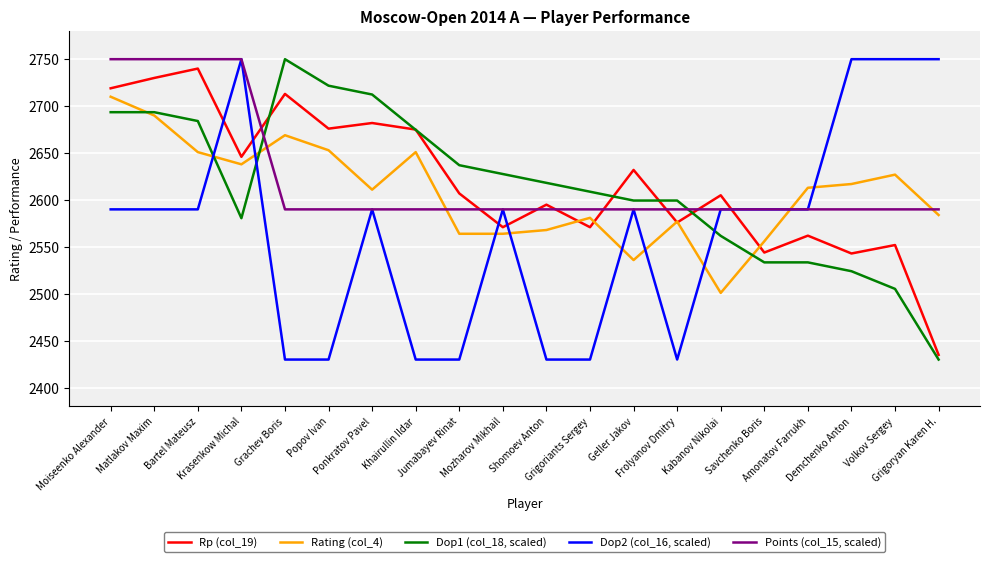

What is the lowest value of the Rating (col_4) series?

2501.0